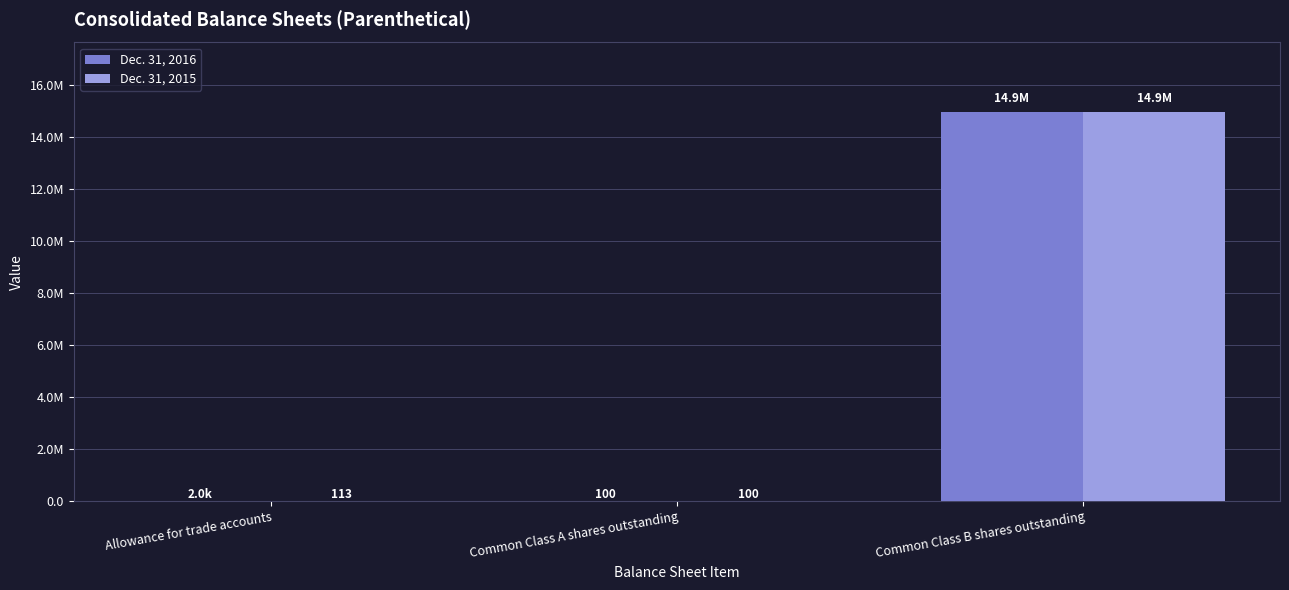

At which label does Dec. 31, 2015 reach its peak?

Common Class B shares outstanding